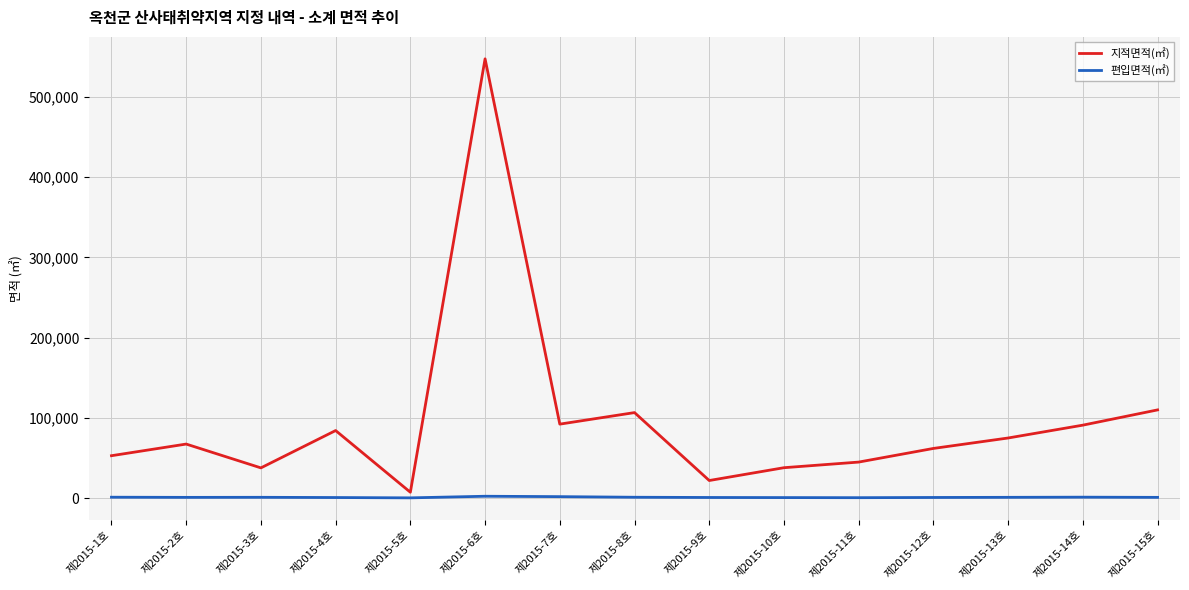

At which category is the sum across all series the highest?

제2015-6호